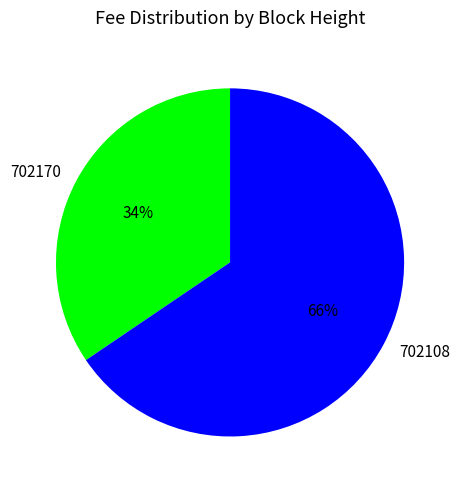

To the nearest percent, what is the average slice percentage?

50%